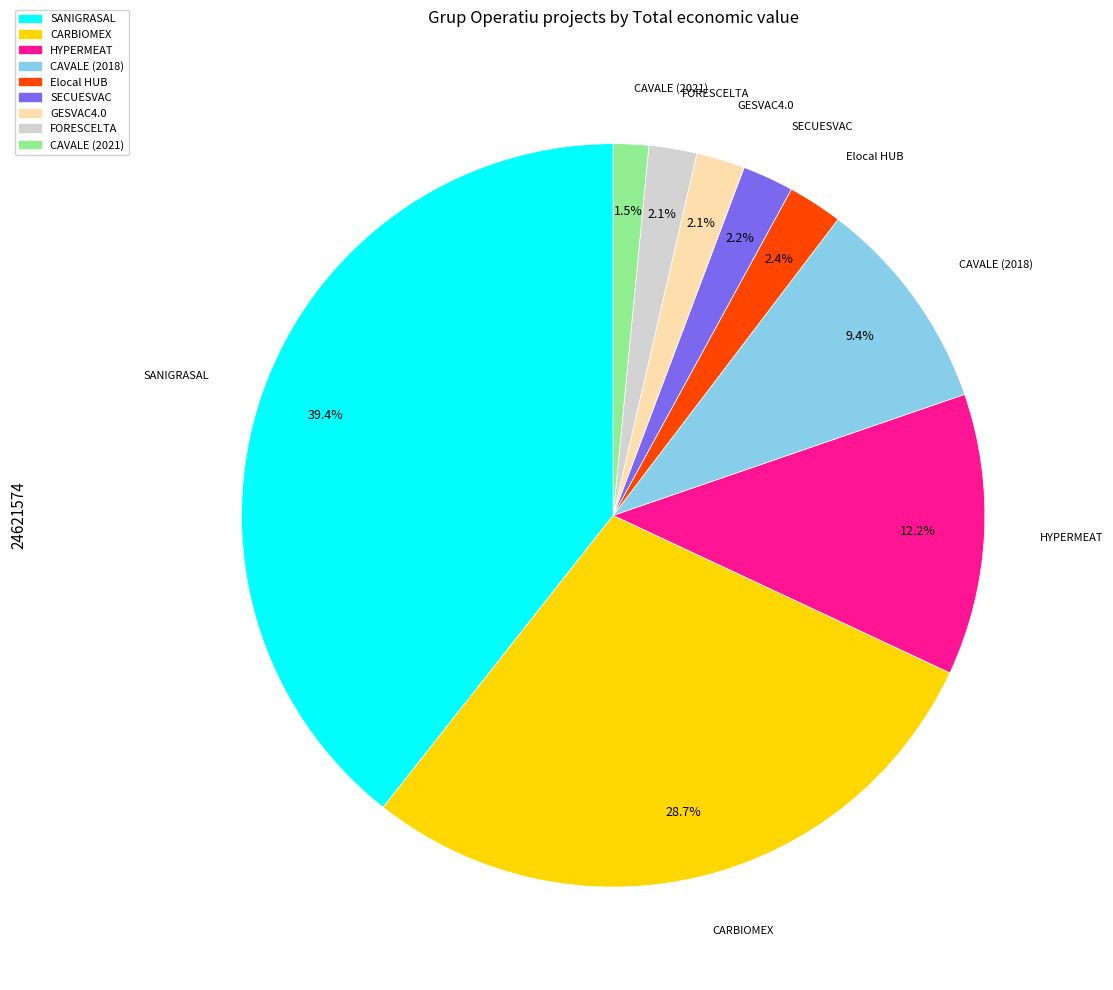

Is there any slice that represents more than half of the pie?

No